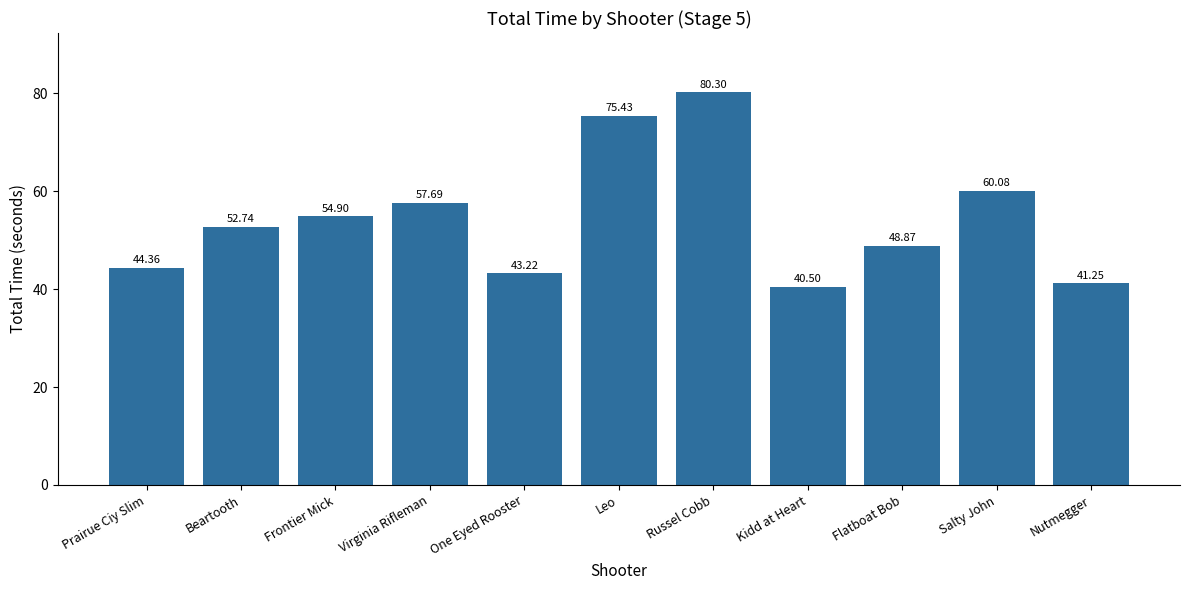

Rank the categories by value from highest to lowest.

Russel Cobb, Leo, Salty John, Virginia Rifleman, Frontier Mick, Beartooth, Flatboat Bob, Prairue Ciy Slim, One Eyed Rooster, Nutmegger, Kidd at Heart